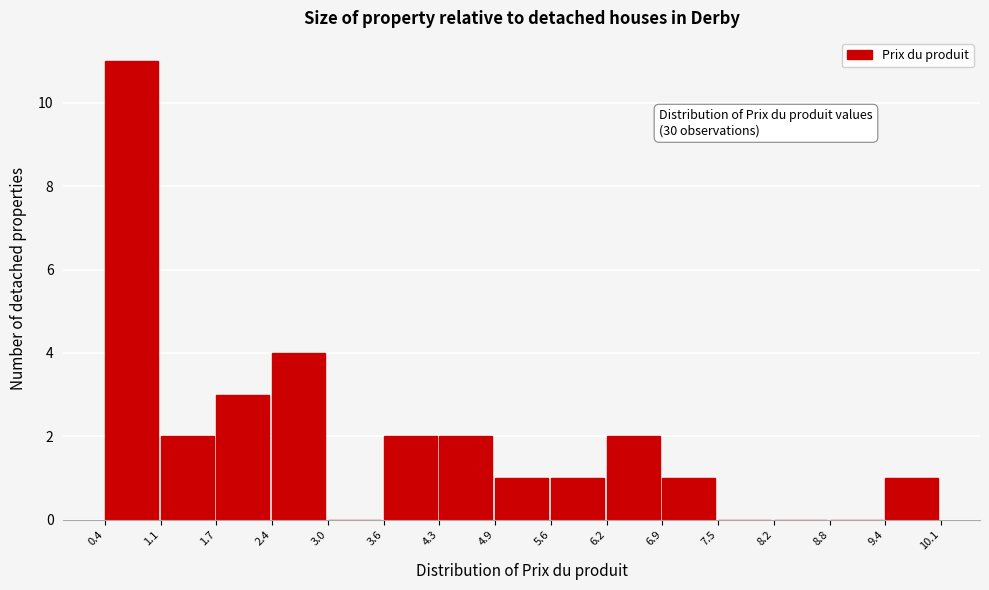

Over which range of the x-axis is the bar tallest?

0.4 to 1.1